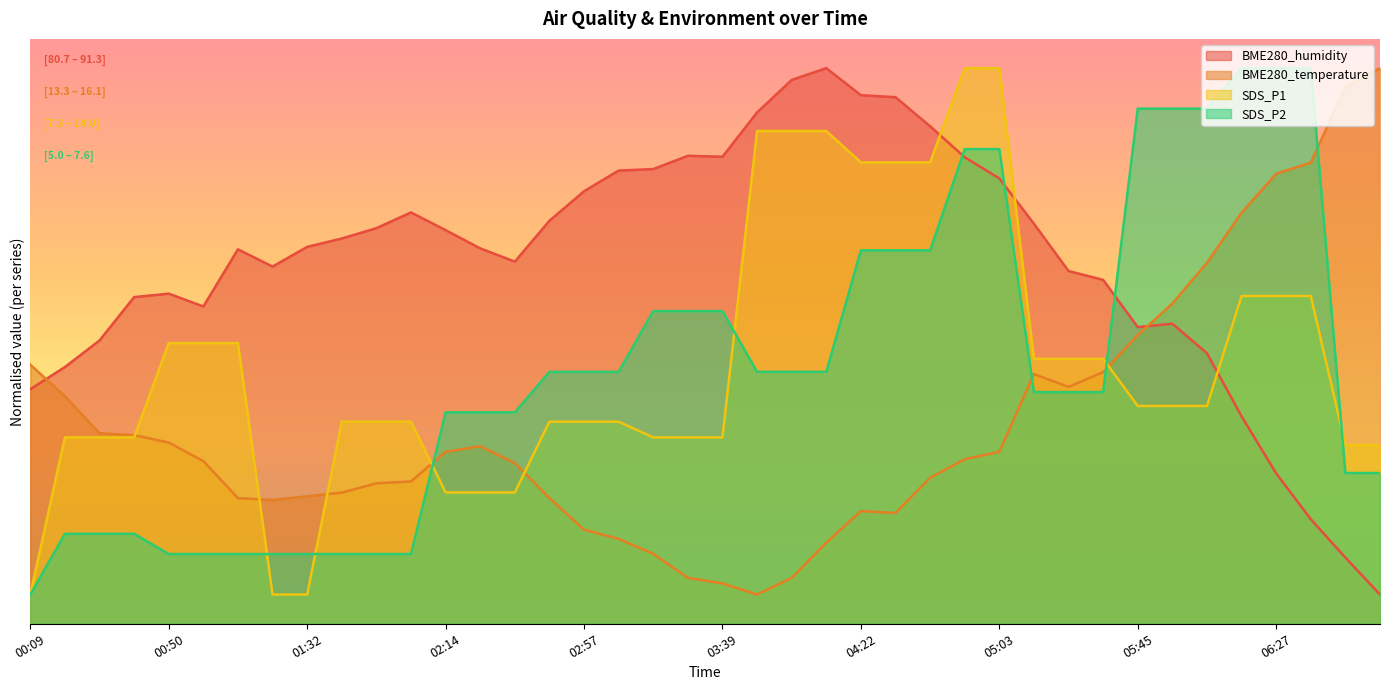

The value of SDS_P2 at 06:59 is 35.5. True or false?

False